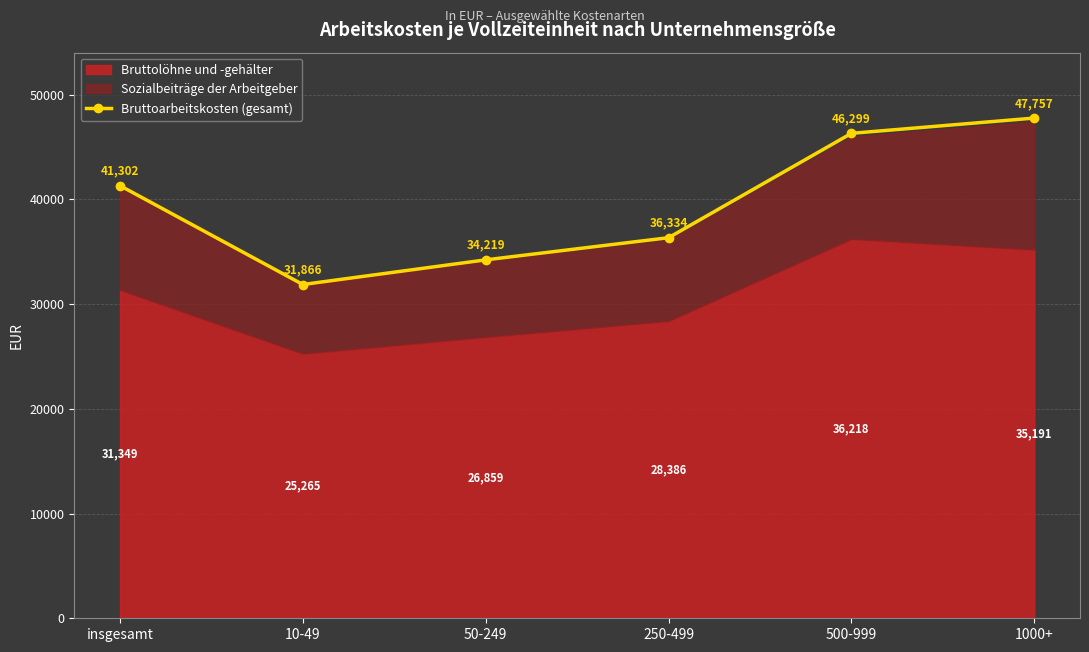

What is the value of the 3rd point from the left?

34219